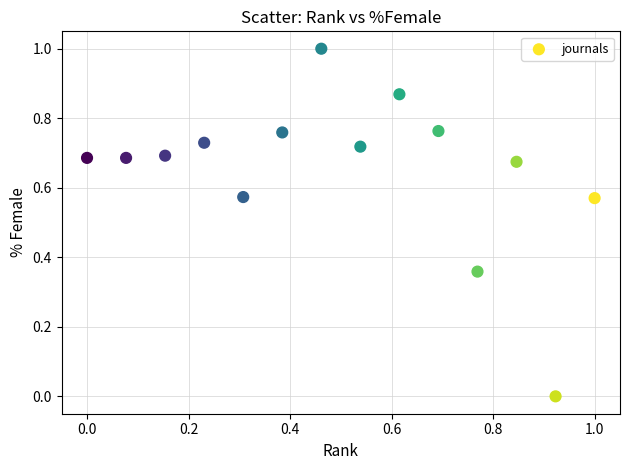

What is the range of Y values (max minus min)?

1.0